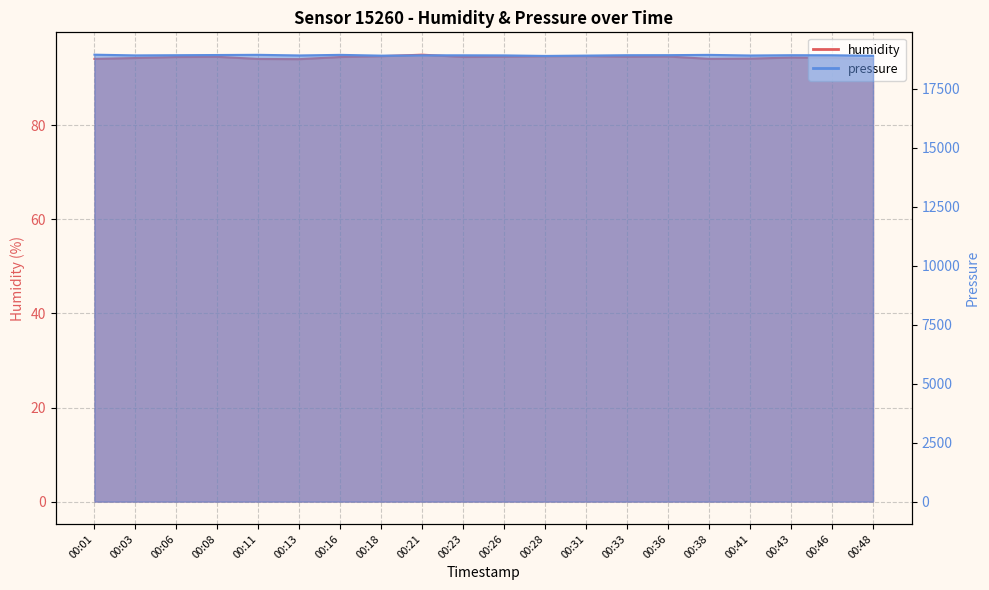

How many series are shown in this chart?

2